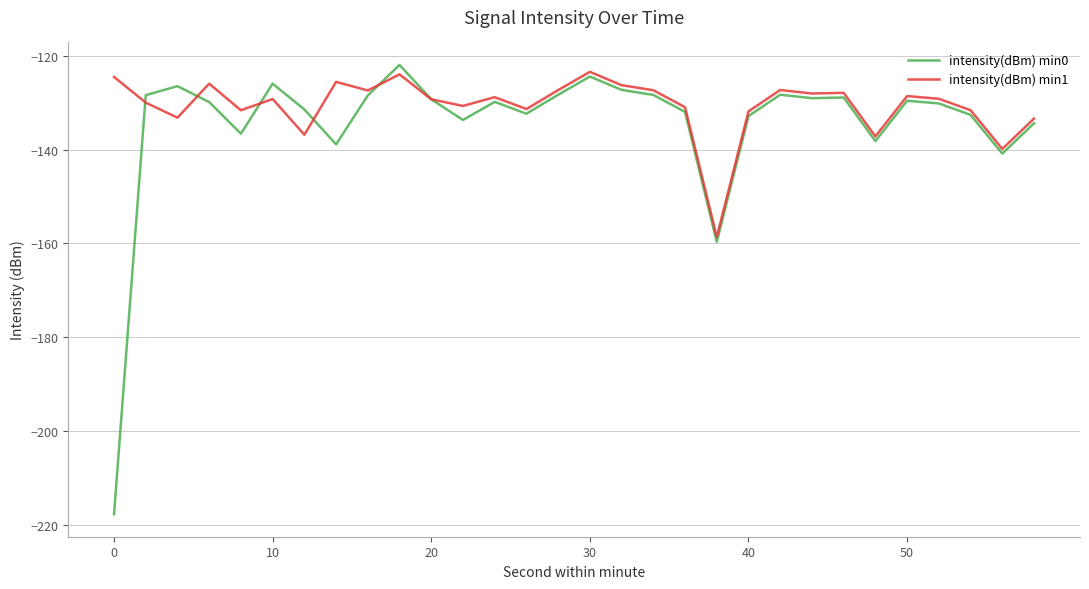

What is the greatest value displayed?

-122.0